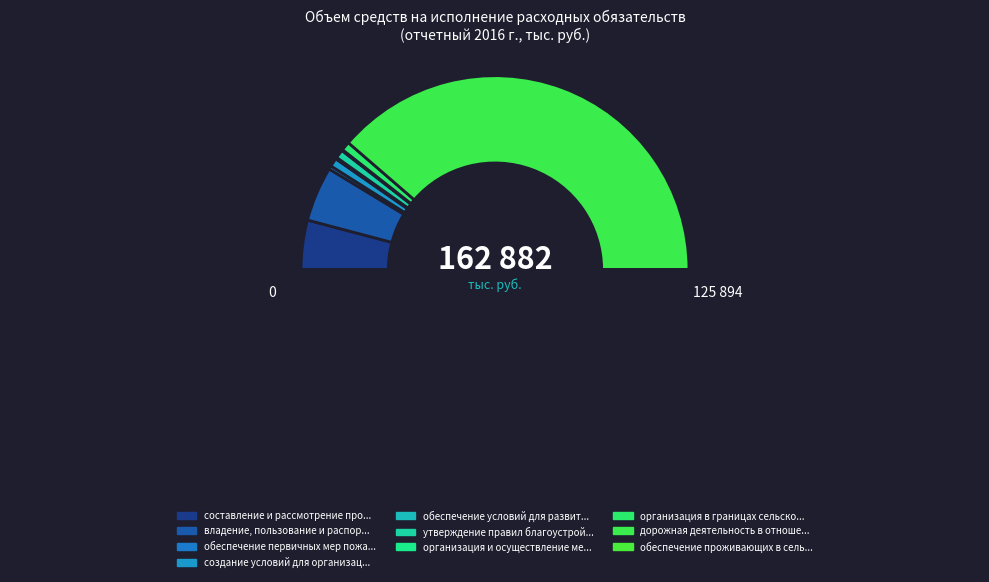

Count the number of slices in the pie.

10